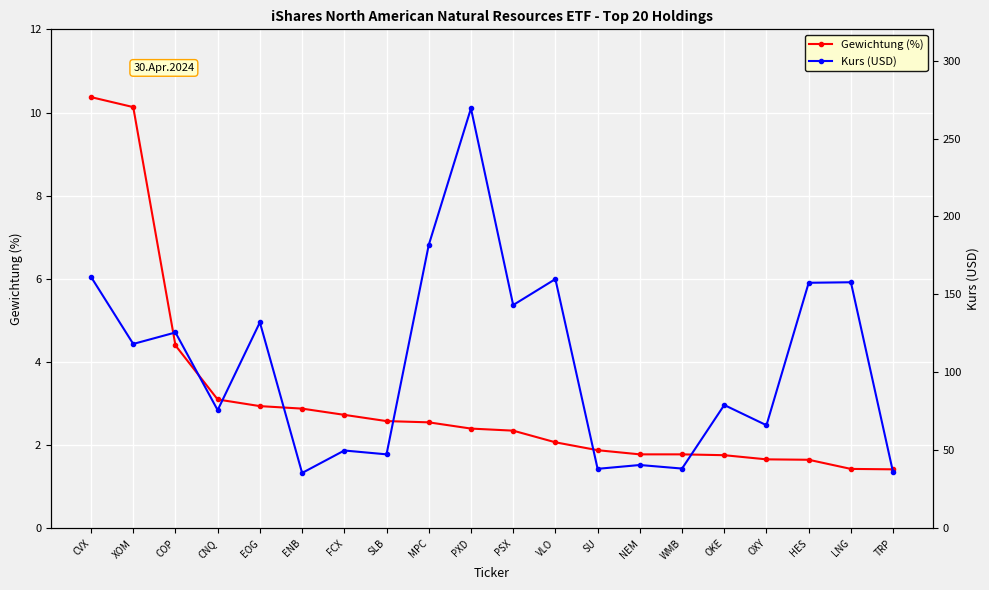

True or false: Gewichtung (%) and Kurs (USD) cross at least once.

False